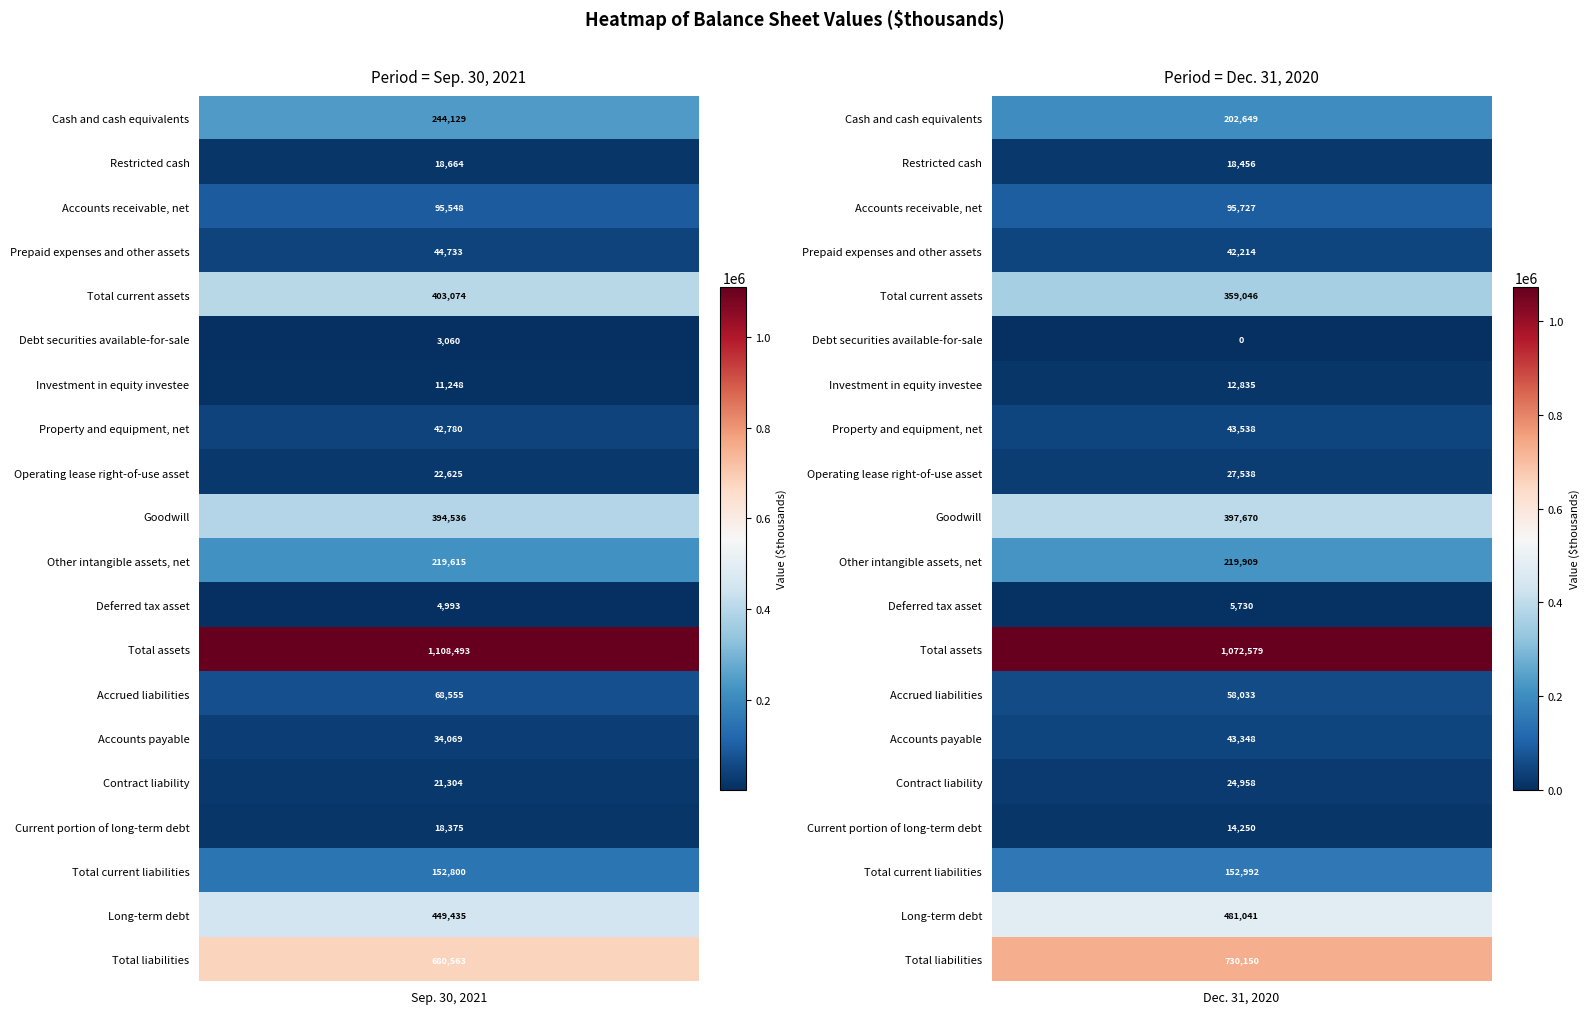

What is the average value of the Total current assets series?

381060